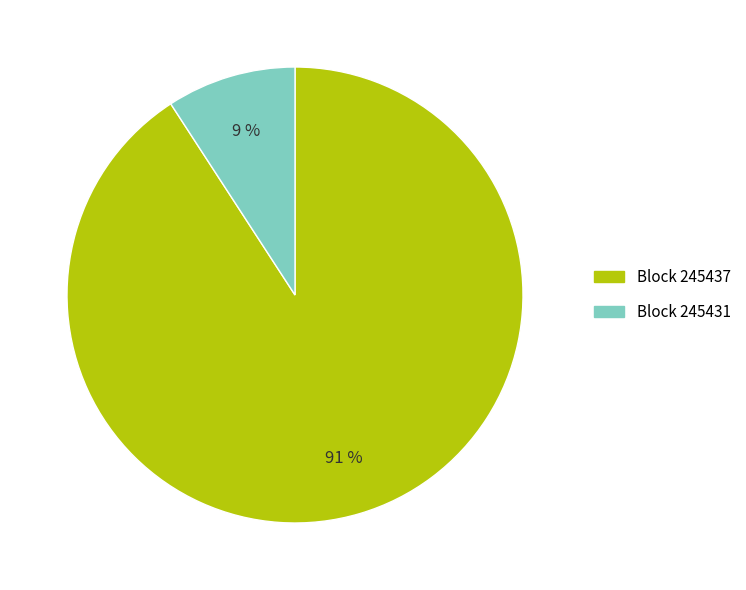

Is there a majority slice in this chart?

Yes